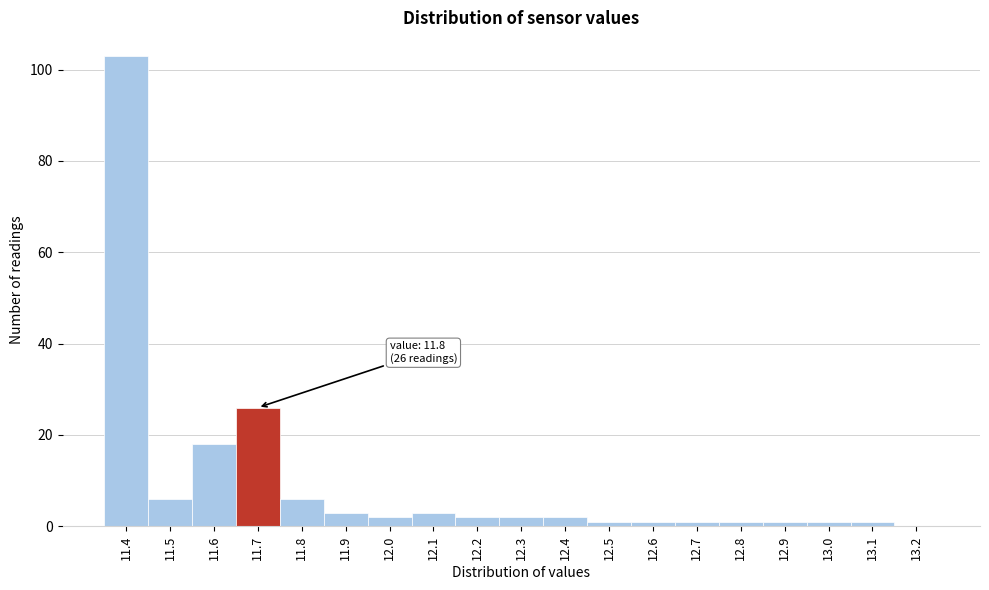

Reading right to left, list all the values displayed in this chart.

13.2=0	13.1=1	13.0=1	12.9=1	12.8=1	12.7=1	12.6=1	12.5=1	12.4=2	12.3=2	12.2=2	12.1=3	12.0=2	11.9=3	11.8=6	11.7=26	11.6=18	11.5=6	11.4=103